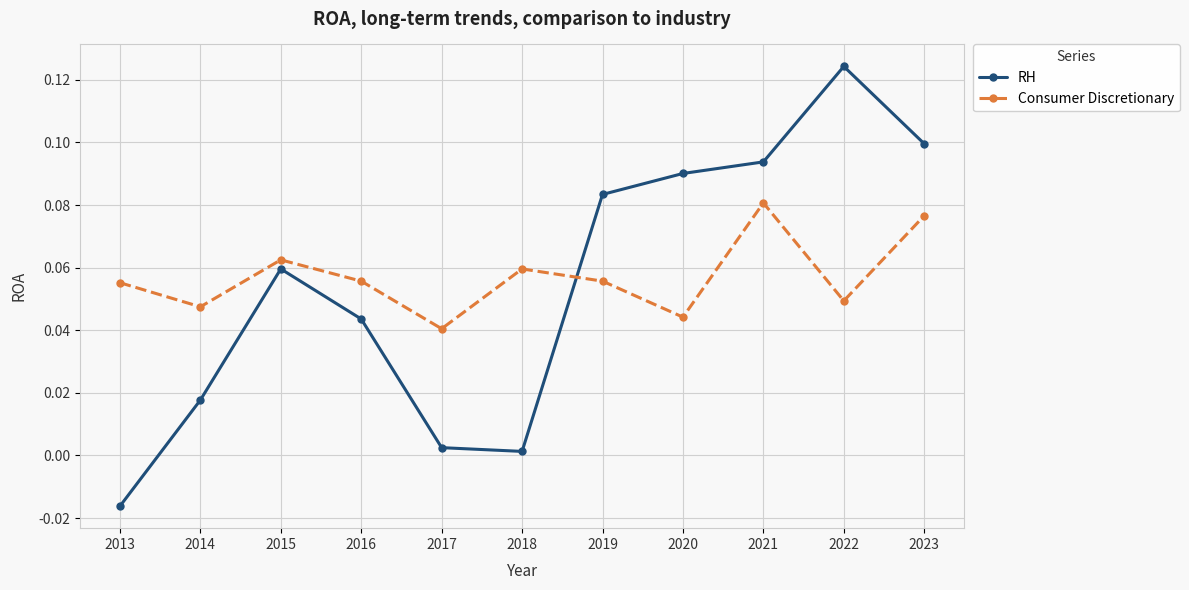

Is this an area chart (filled region under the line)?

No